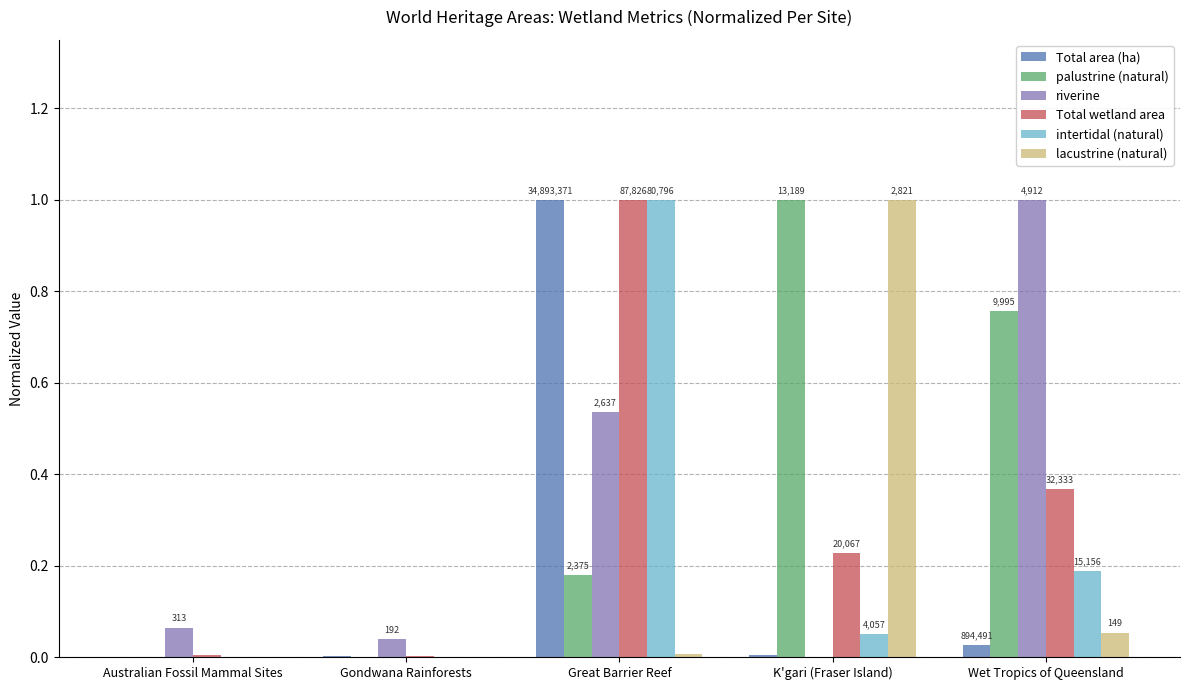

What position from the right is Wet Tropics of Queensland?

1